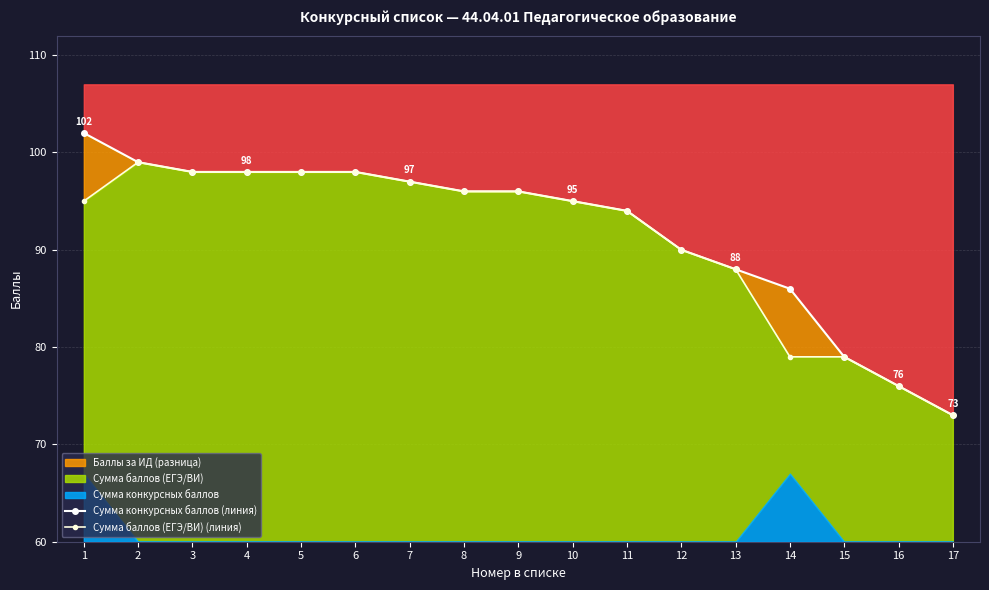

True or false: Сумма баллов (ЕГЭ/ВИ) (линия) has a value of 98 at 5.

True